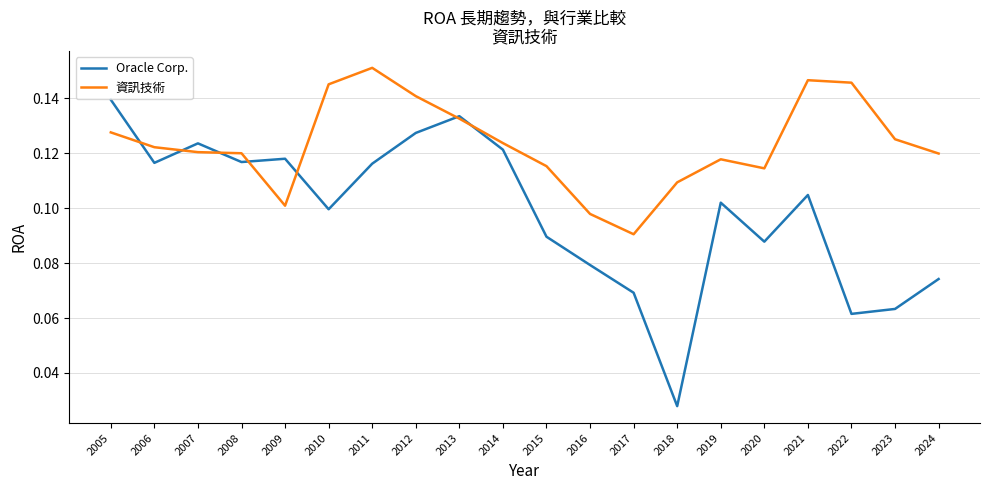

Is the value of 資訊技術 at 2020 greater than the value of Oracle Corp. at 2018?

Yes